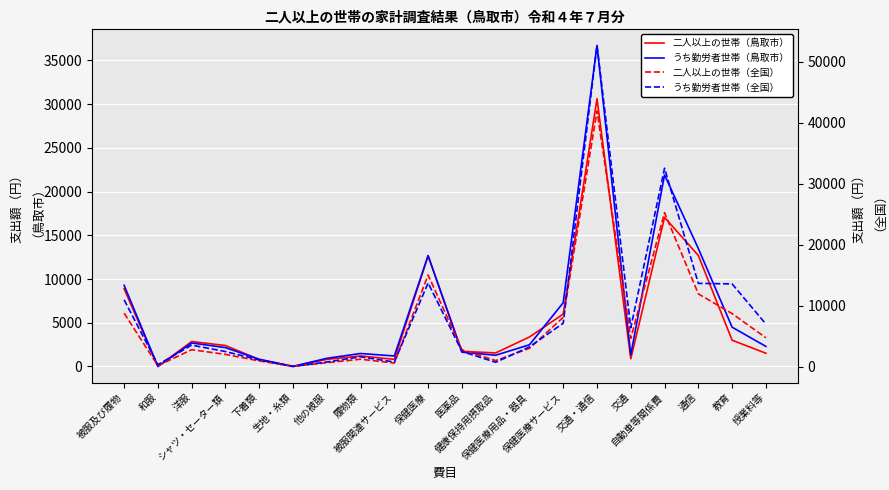

What is the total value across all series at 医薬品?

8738